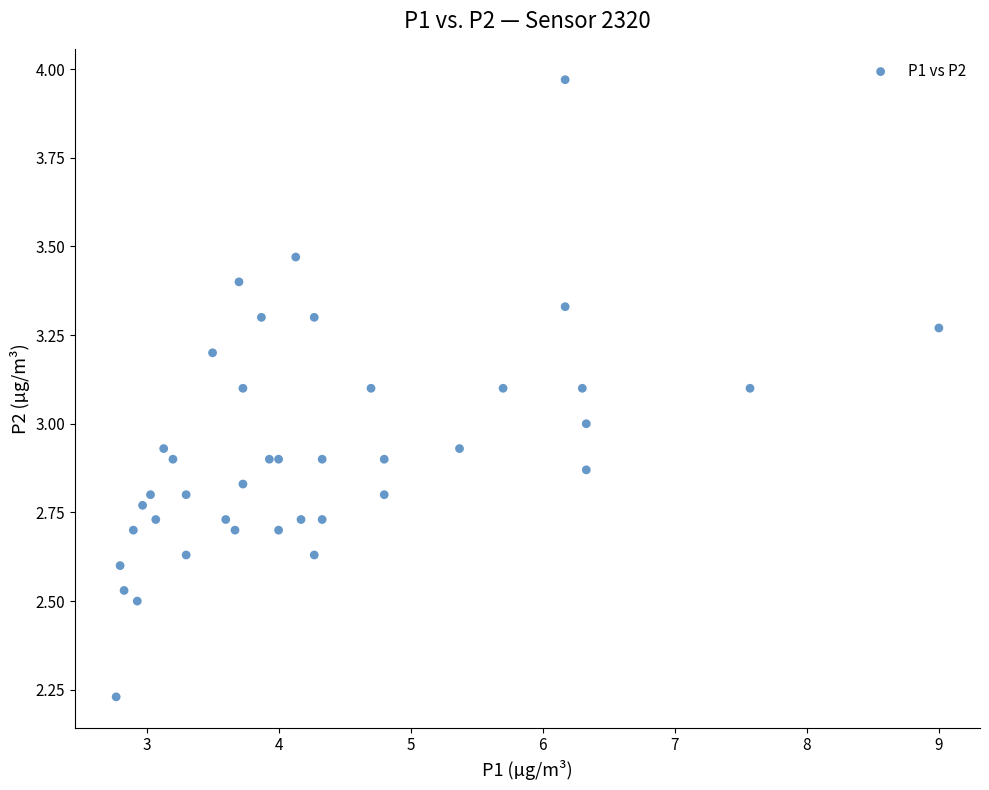

What is the range of X values (max minus min)?

6.2